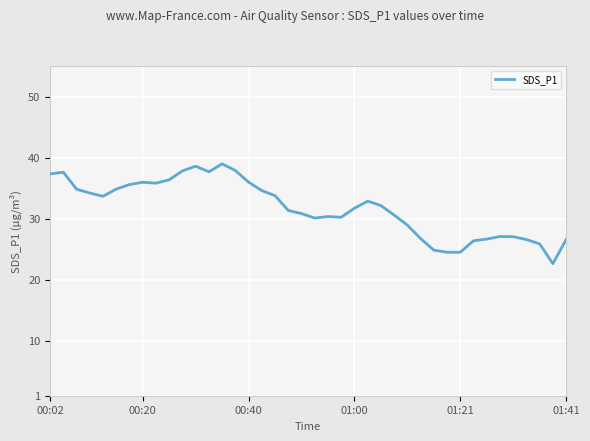

What is the smallest value displayed?

22.6